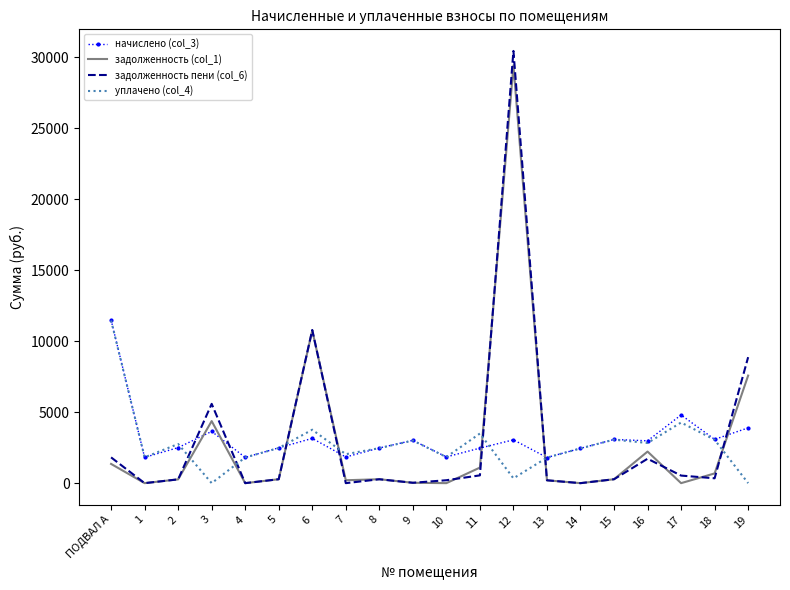

What is the approximate value of задолженность (col_1) at 15?

275.7